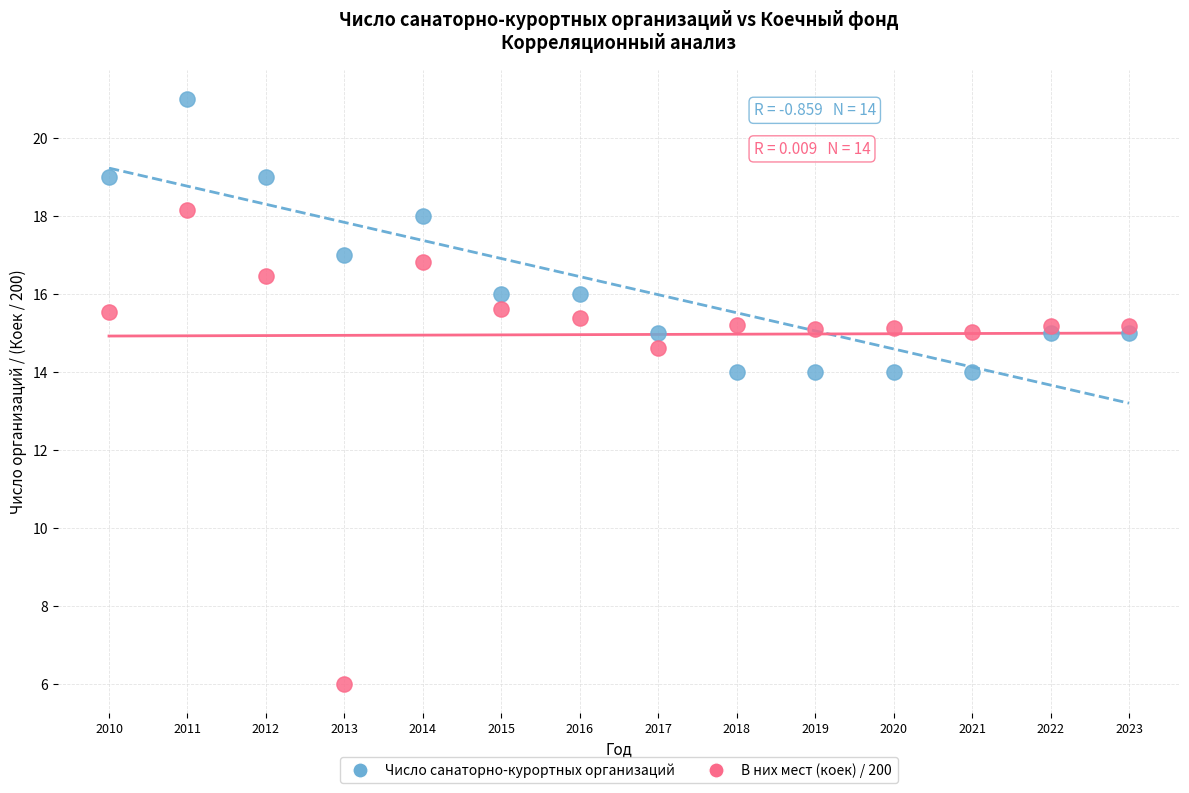

Which series has the widest spread of Y values?

В них мест (коек) / 200